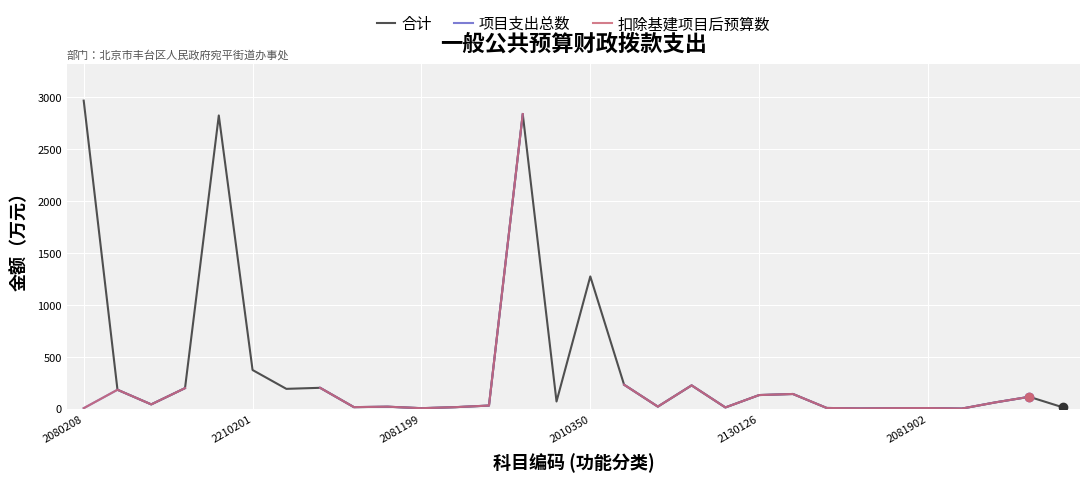

How many lines are shown in the chart?

3